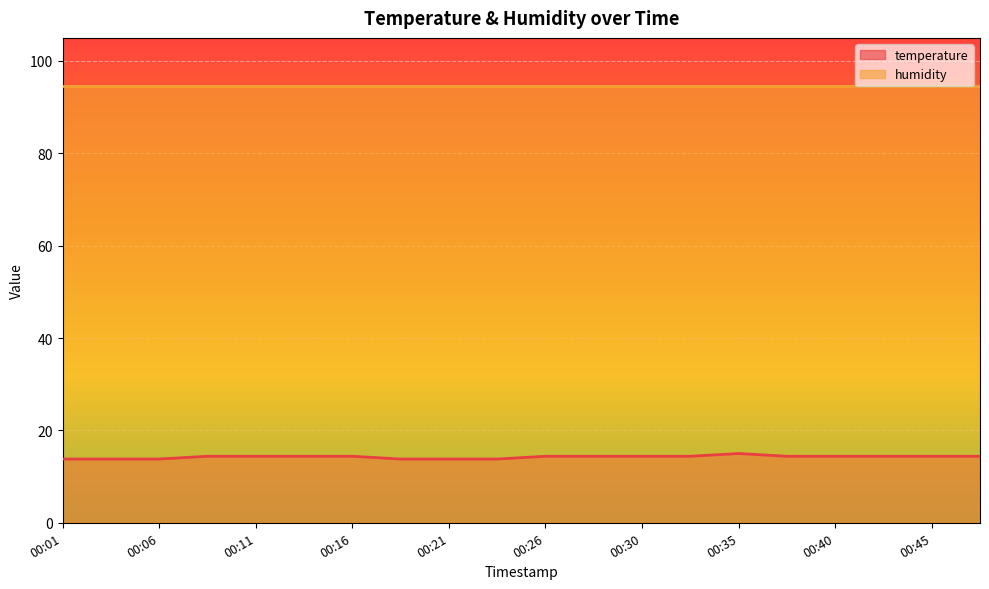

What is the approximate value at 00:16?

14.4